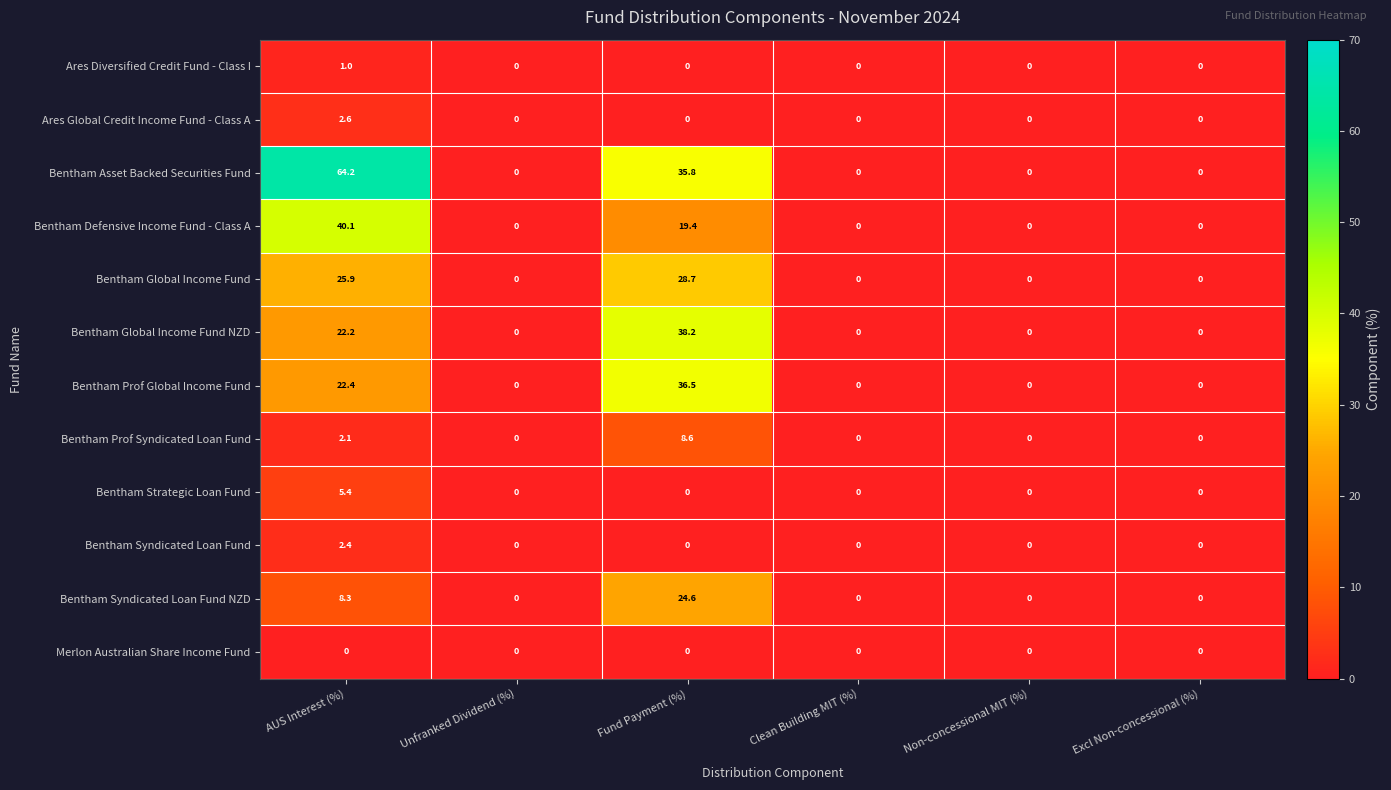

Which series has the widest spread of values?

Bentham Asset Backed Securities Fund